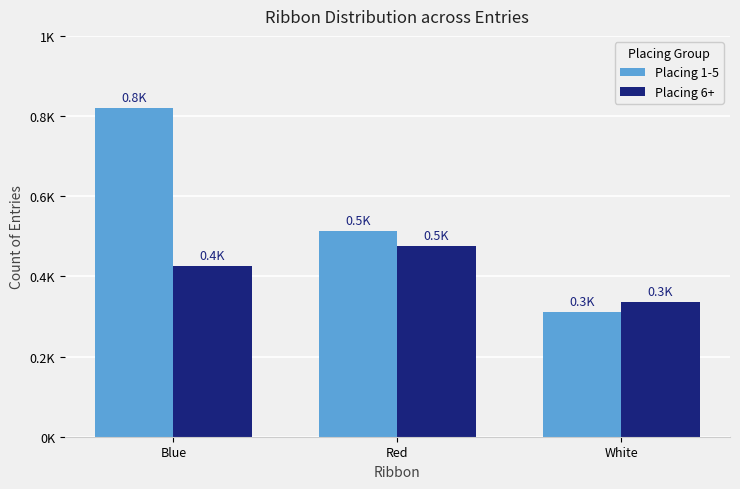

What are all the series names shown in the legend?

Placing 1-5, Placing 6+